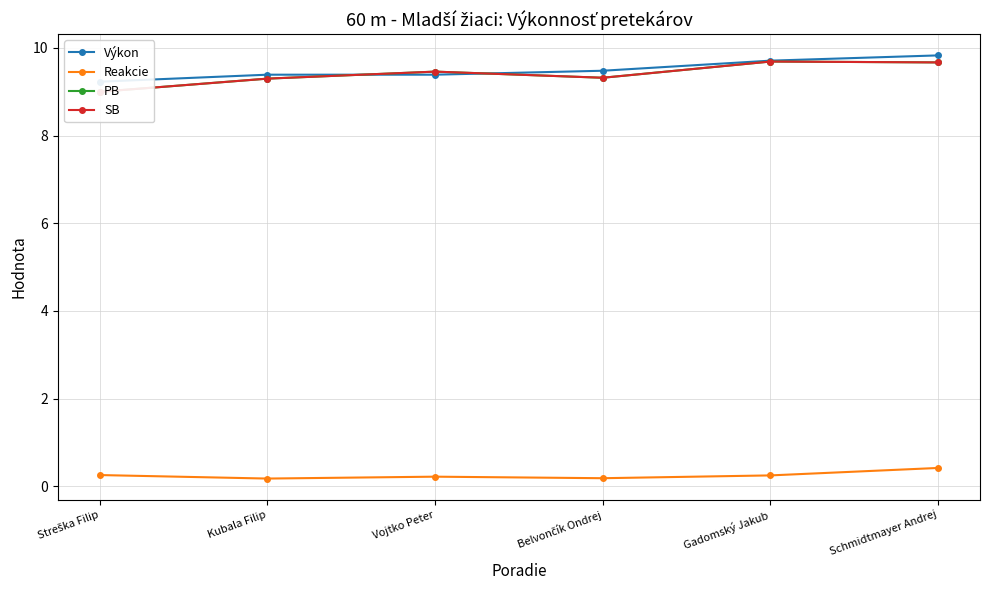

List the series in order of their peak value, highest first.

Výkon, PB, SB, Reakcie